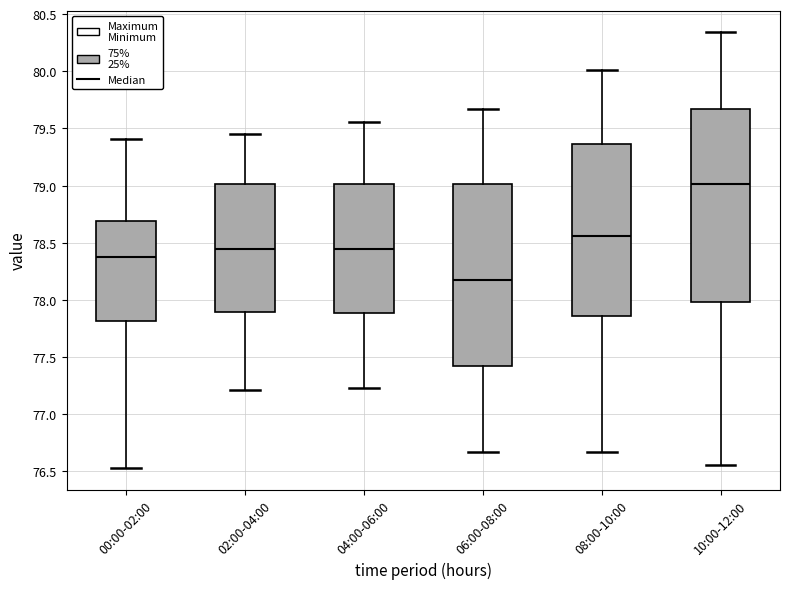

Reading left to right, read every box against the y-axis: the position of its median line, the range the box covers, and the ends of its whiskers. The values are not printed on the chart, so give them approximately, as read against the axis.

00:00-02:00: median 78.40, box 77.80 to 78.70, whiskers 76.55 to 79.40
02:00-04:00: median 78.45, box 77.90 to 79.00, whiskers 77.20 to 79.45
04:00-06:00: median 78.45, box 77.90 to 79.00, whiskers 77.25 to 79.55
06:00-08:00: median 78.20, box 77.40 to 79.00, whiskers 76.65 to 79.65
08:00-10:00: median 78.55, box 77.85 to 79.35, whiskers 76.65 to 80.00
10:00-12:00: median 79.00, box 78.00 to 79.65, whiskers 76.55 to 80.35